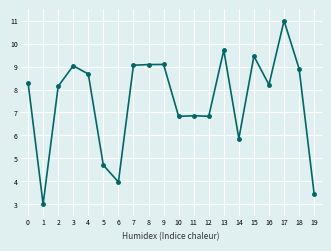

How many lines are shown in the chart?

1